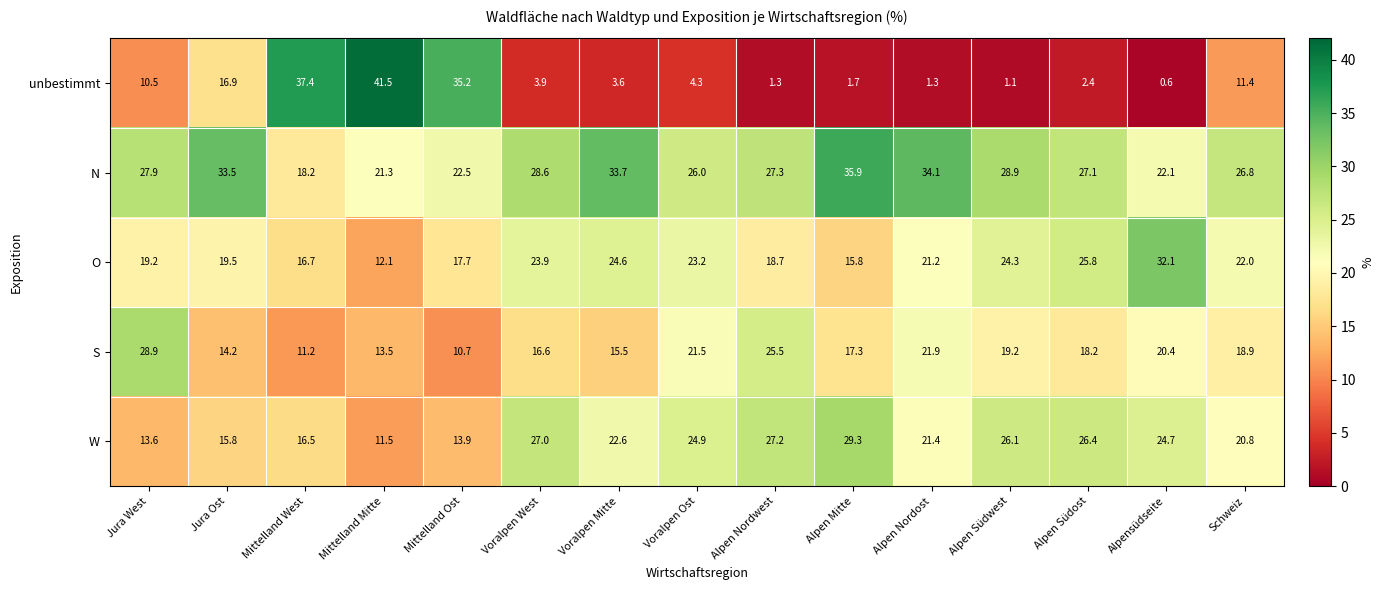

Where does the O series first go above 21?

Voralpen West